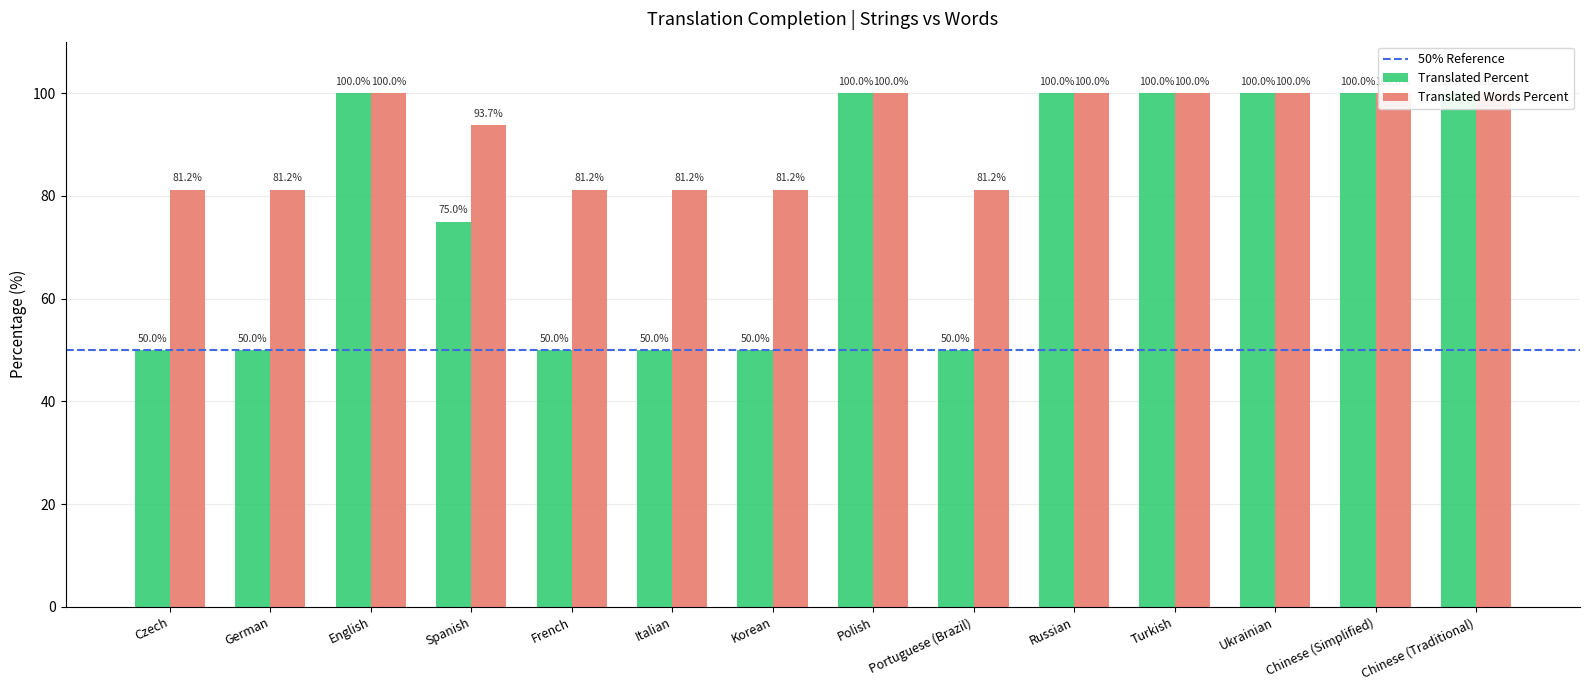

Which series changed the most between English and Chinese (Simplified)?

translated_percent